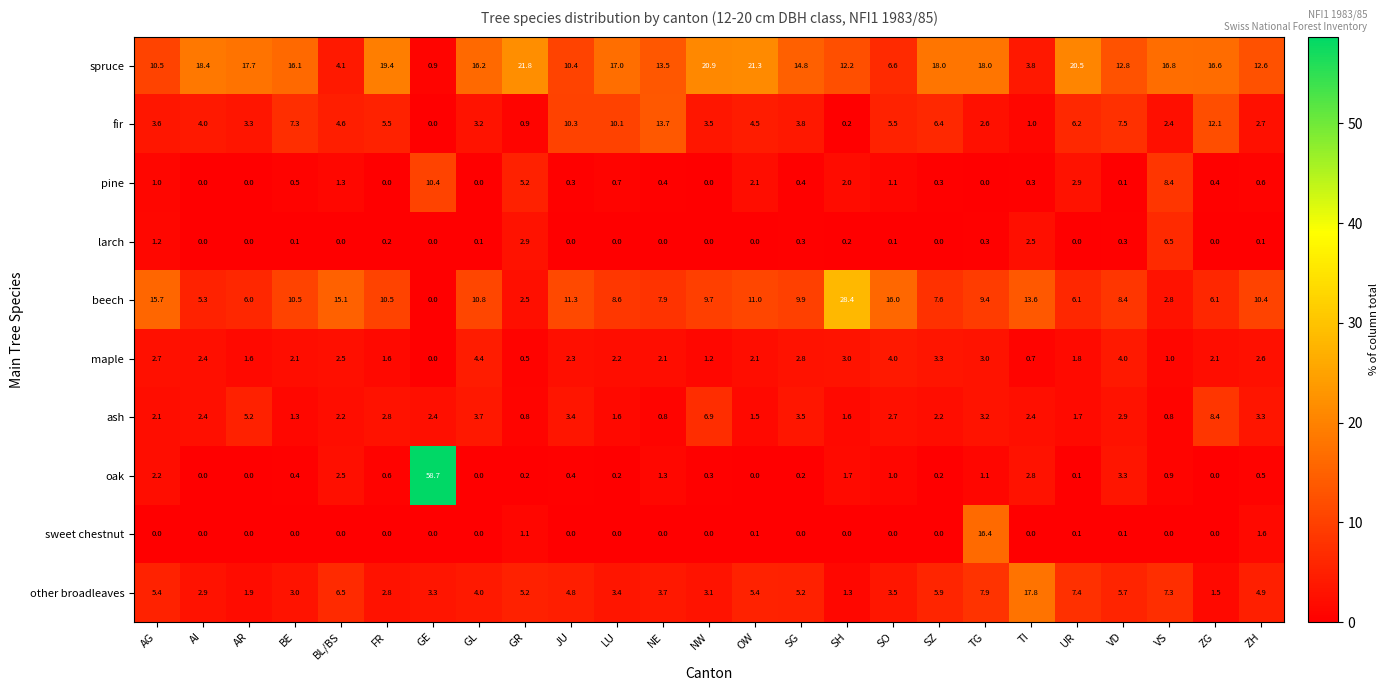

What is the difference between the maple values at NW and SG?

1.6